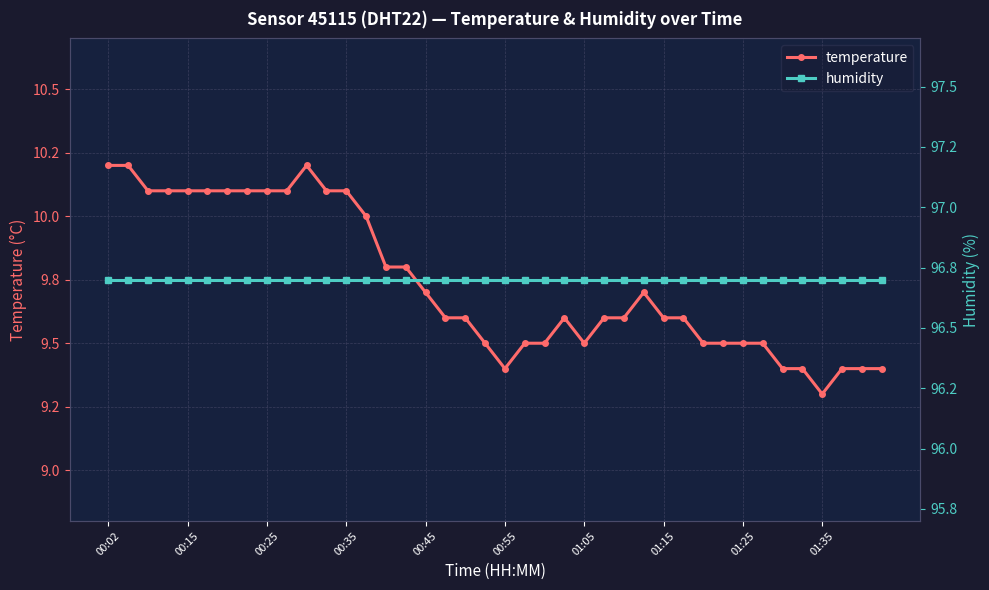

True or false: temperature has a value of 16.1 at 33.

False